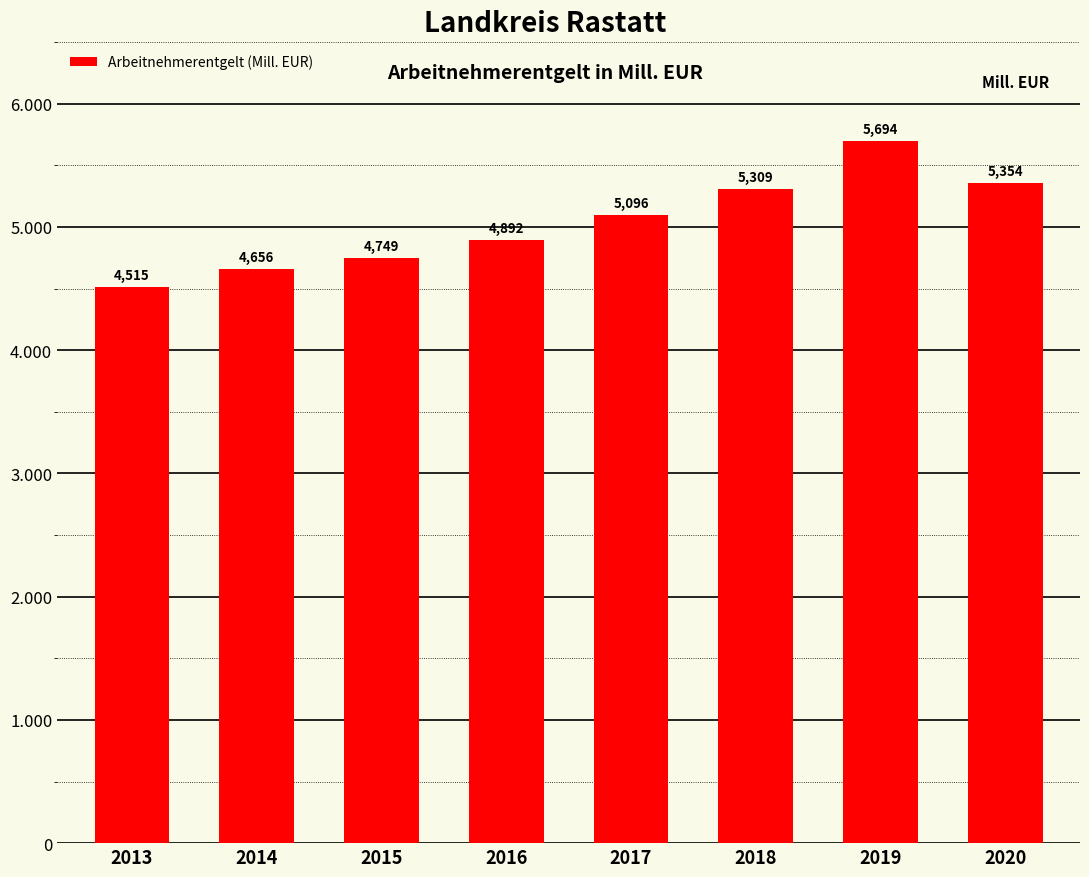

What is the minimum value shown in the chart?

4515.0